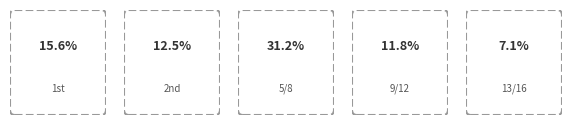

True or false: Žaba Adam accounts for 2% of the total.

False